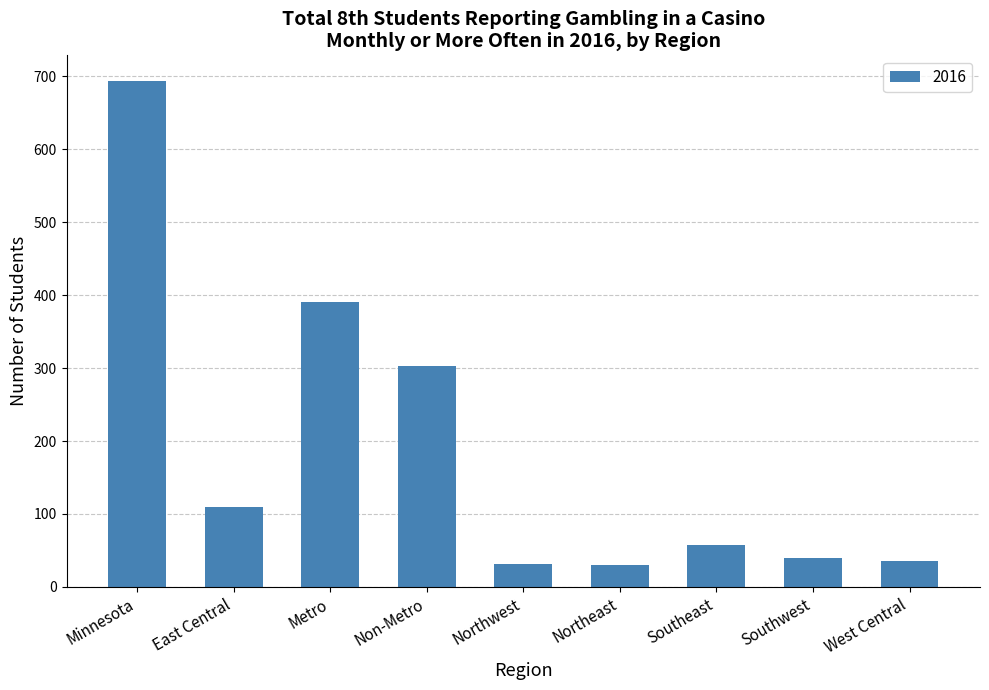

Between Southwest and Southeast, which is larger?

Southeast